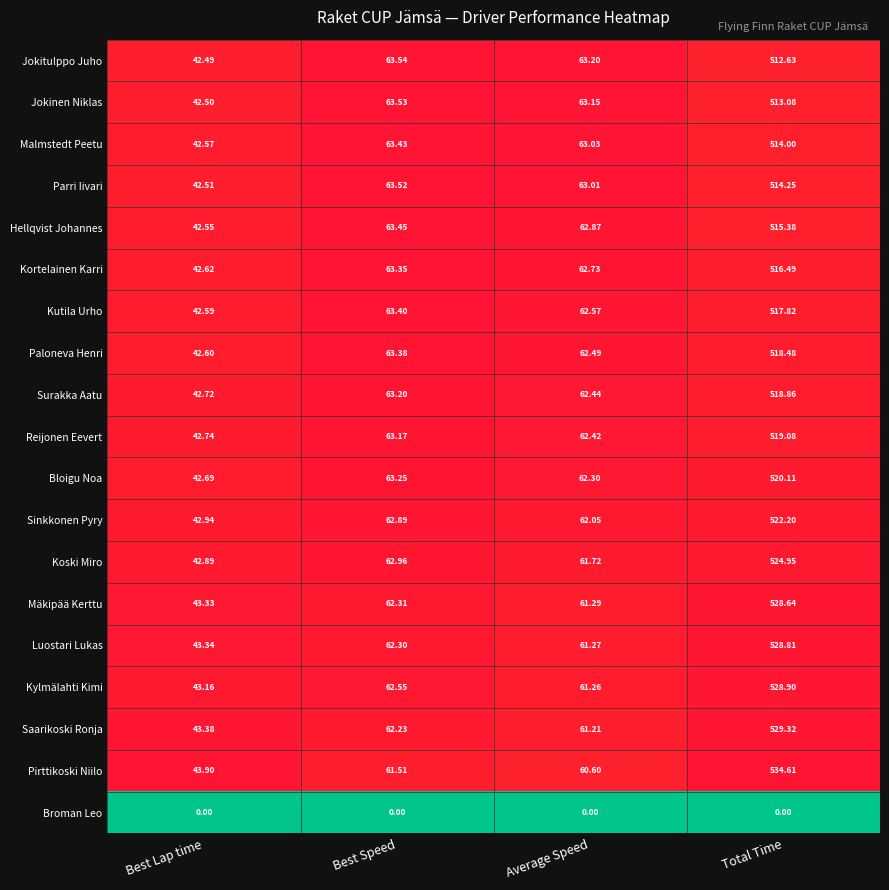

Which series has the largest range (max minus min)?

Pirttikoski Niilo